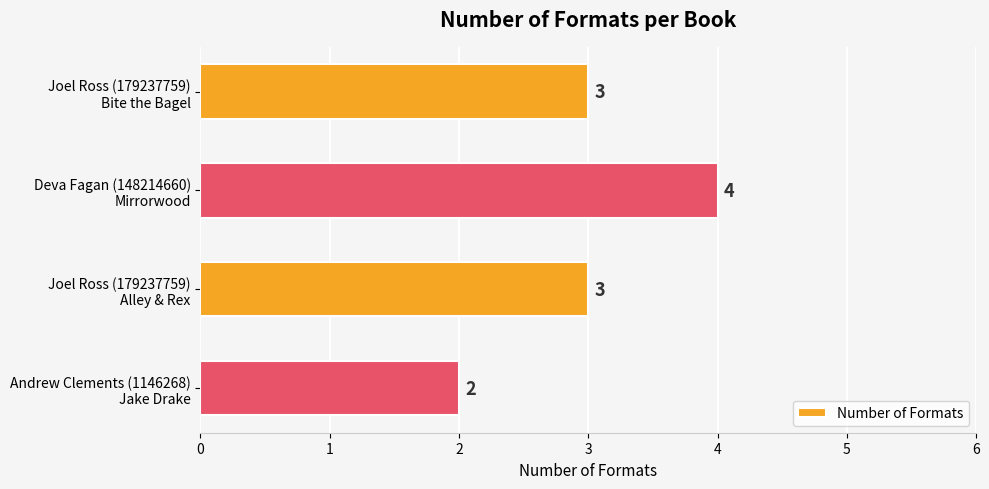

What is the average value?

3